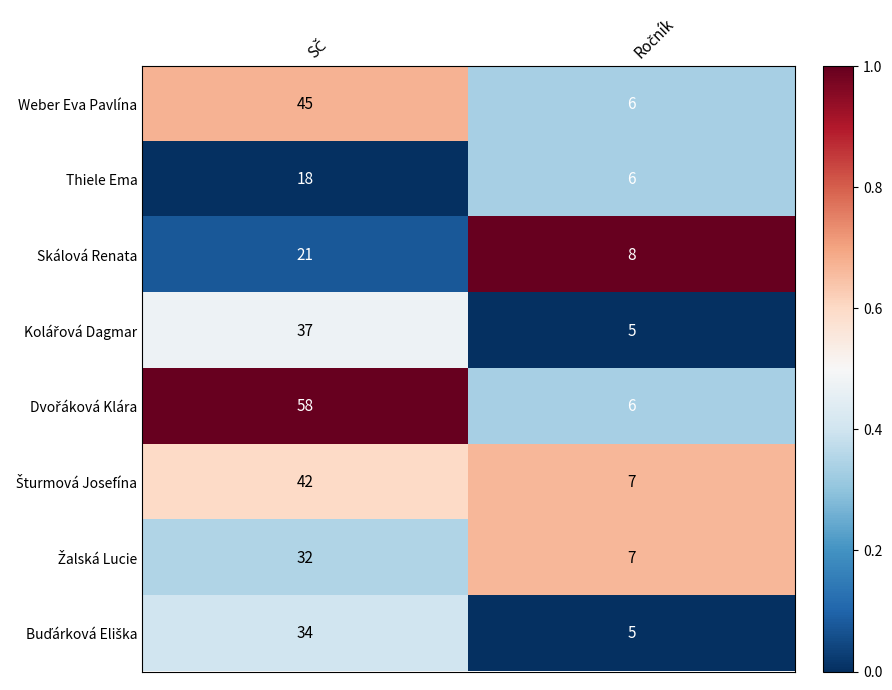

True or false: Šturmová Josefína has a value of 0.6 at SČ.

True